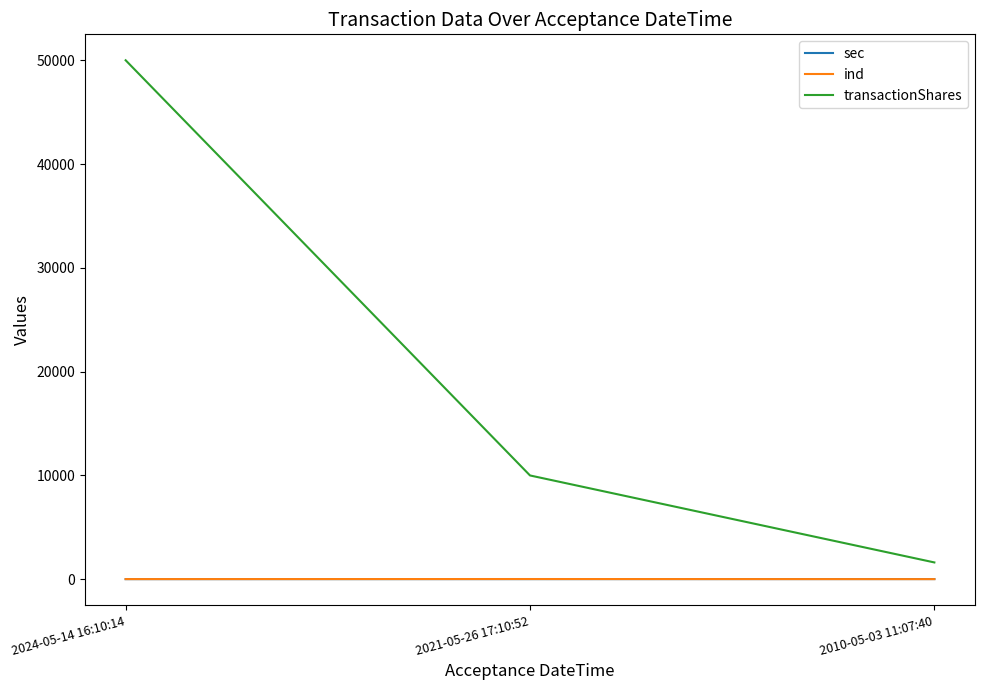

What is the sum of all sec values?

40